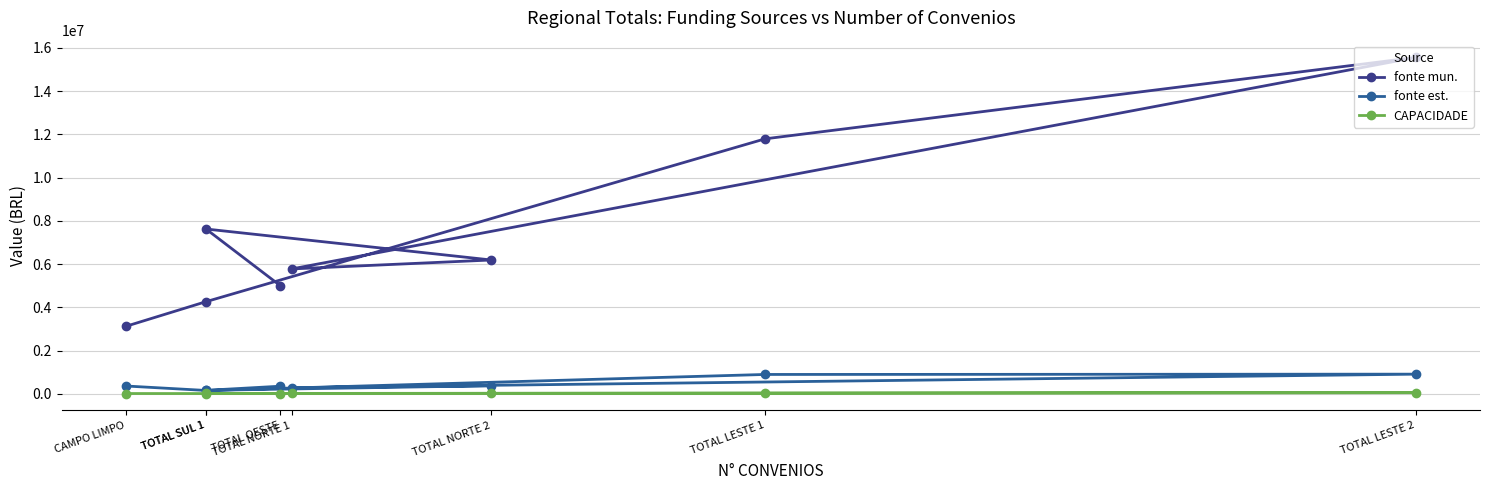

True or false: fonte est. and fonte mun. cross at least once.

False